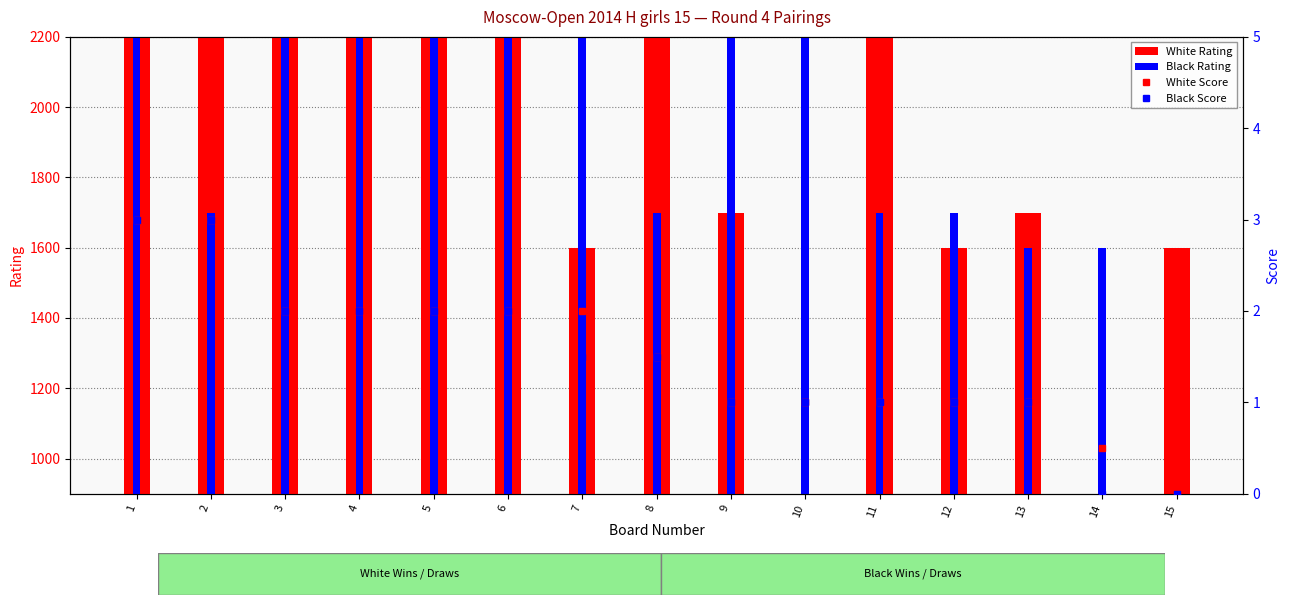

Read the White Score value at 9.

1.0